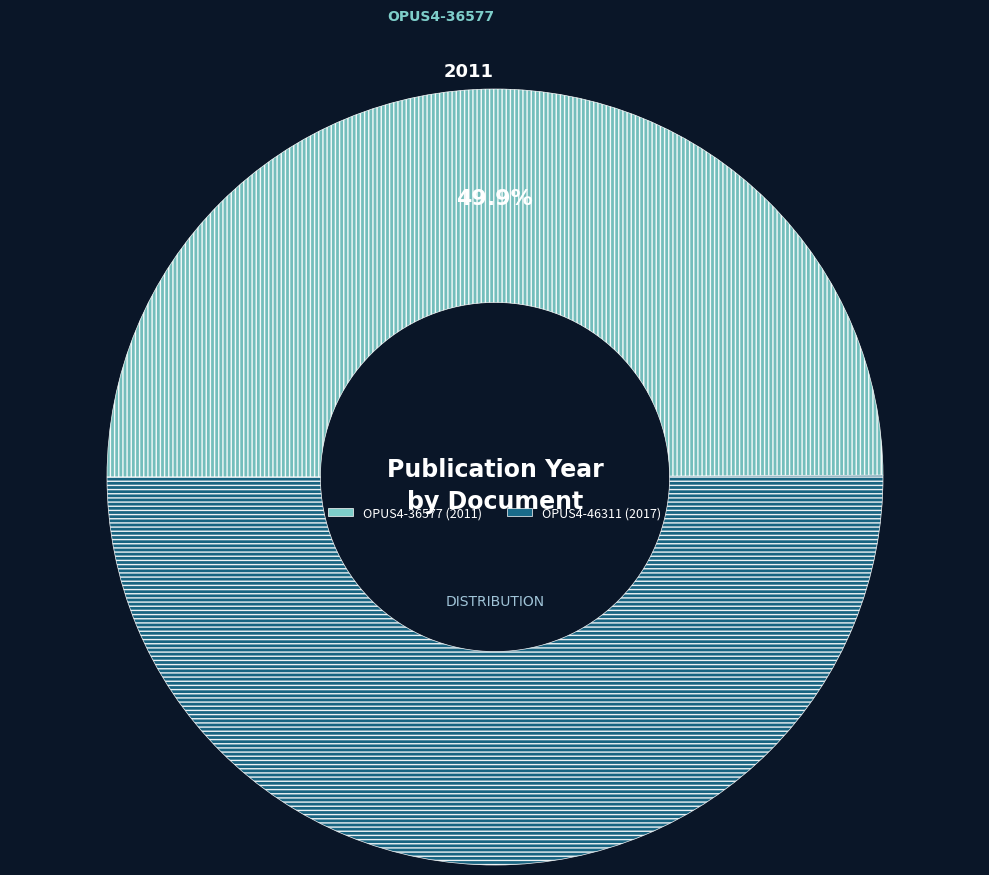

True or false: OPUS4-46311 accounts for 56% of the total.

False